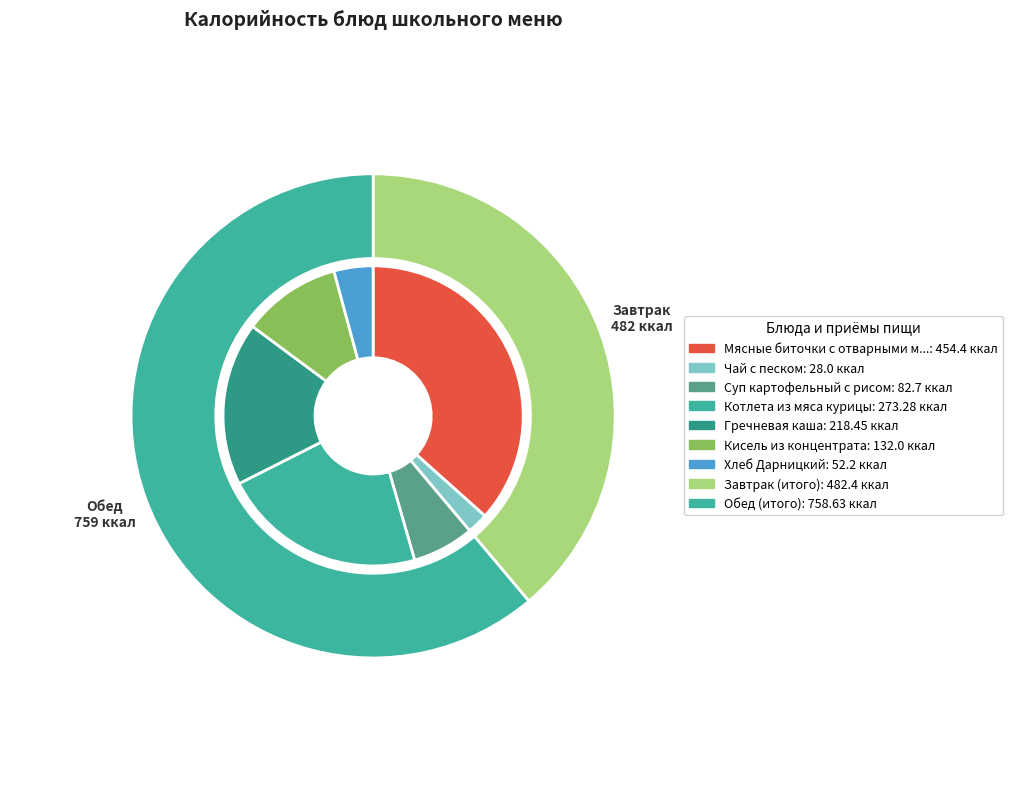

What is the total percentage of Хлеб Дарницкий and Мясные биточки с отварными макаронами?

40.8%